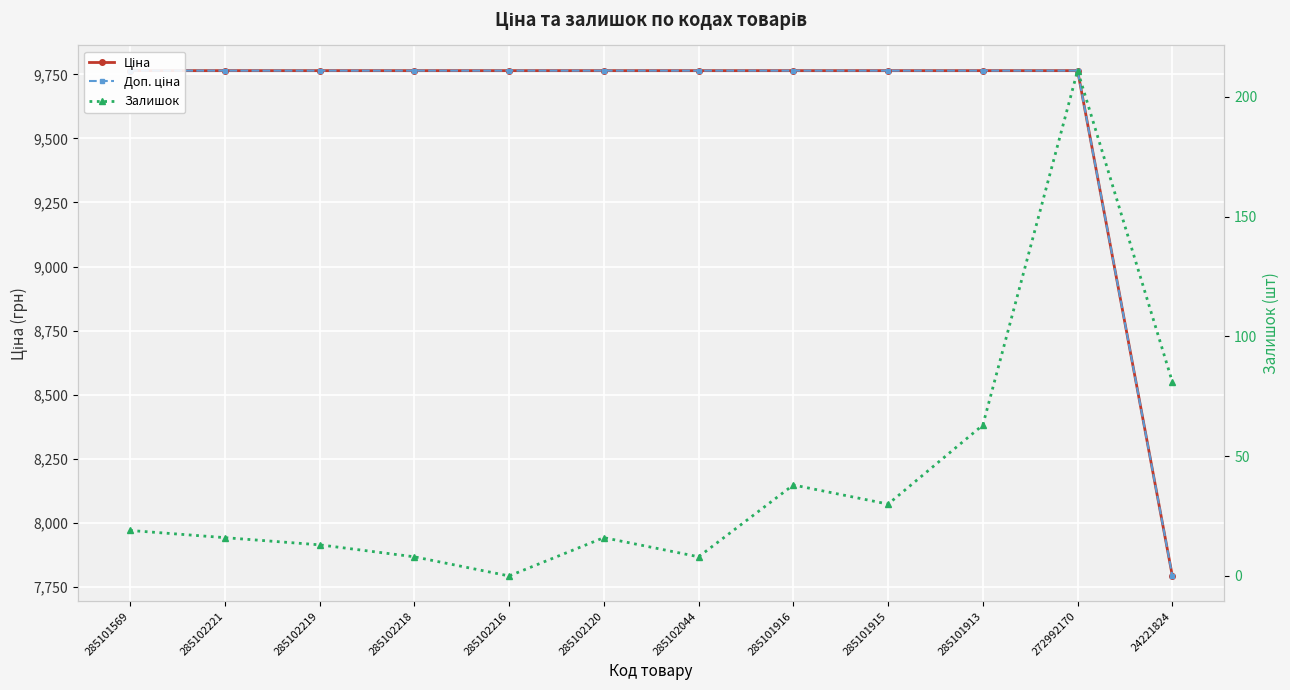

True or false: Залишок and Доп. ціна intersect in this chart.

False